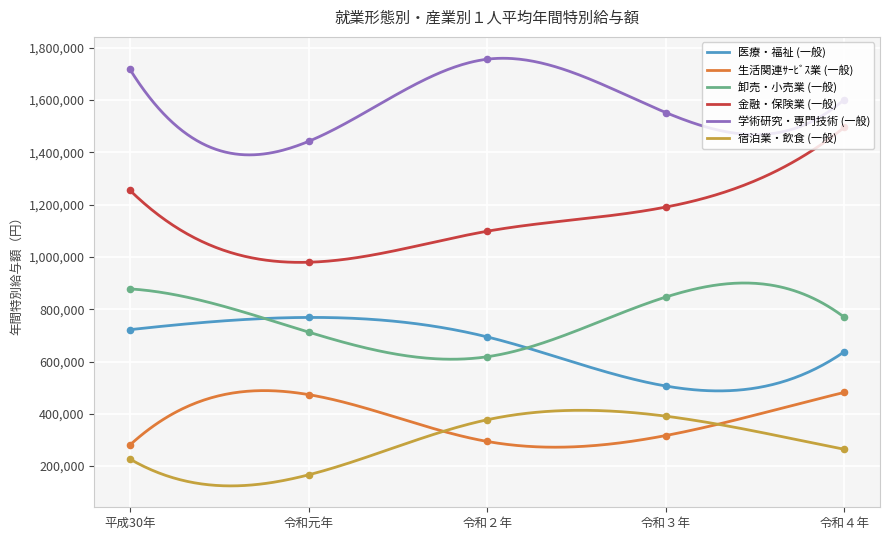

At how many categories does at least one series exceed 717002?

5